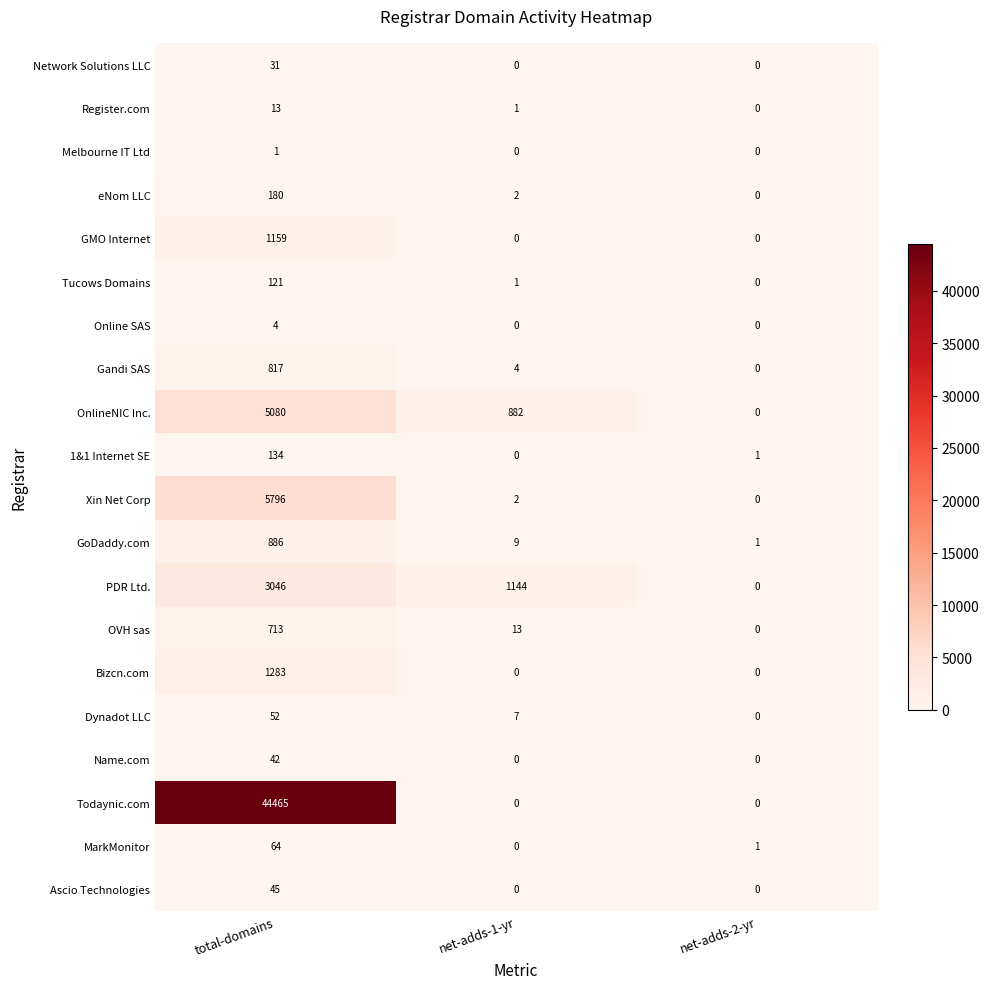

Which series changed the most between net-adds-1-yr and net-adds-2-yr?

PDR Ltd.